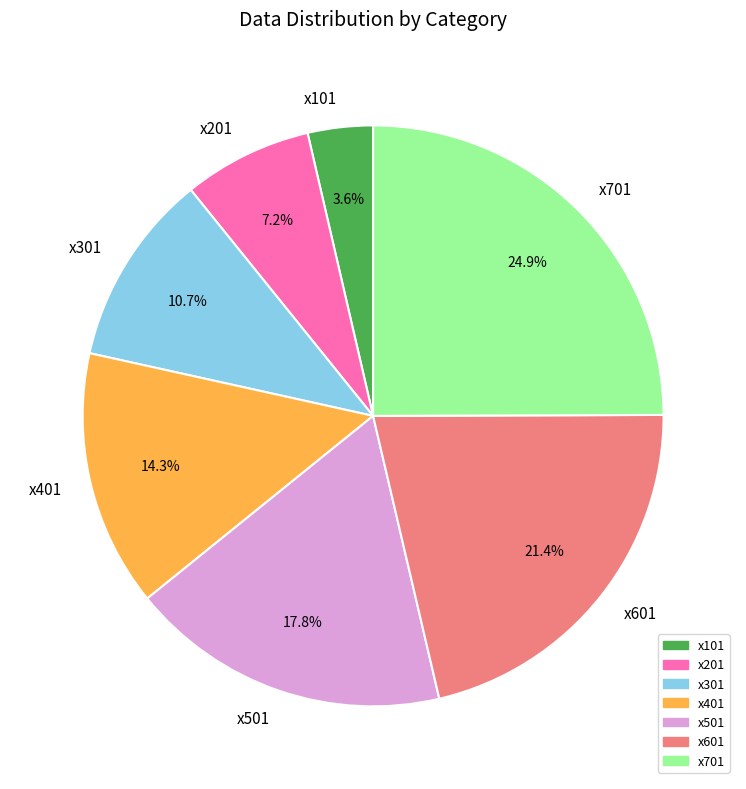

What percentage is the x201 slice, to the nearest percent?

7%